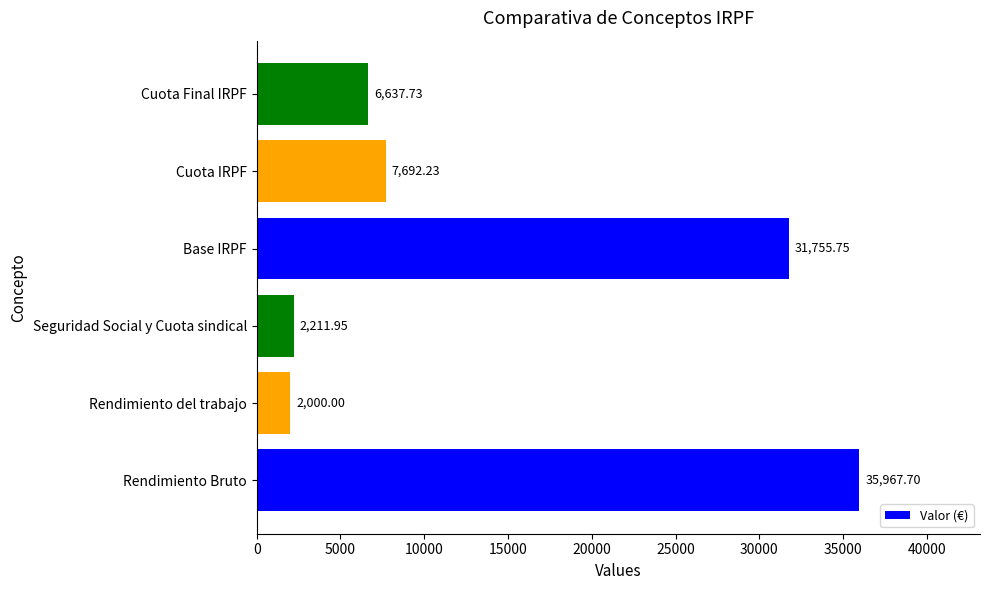

What is the change in value from Rendimiento del trabajo to Cuota Final IRPF?

+4637.7